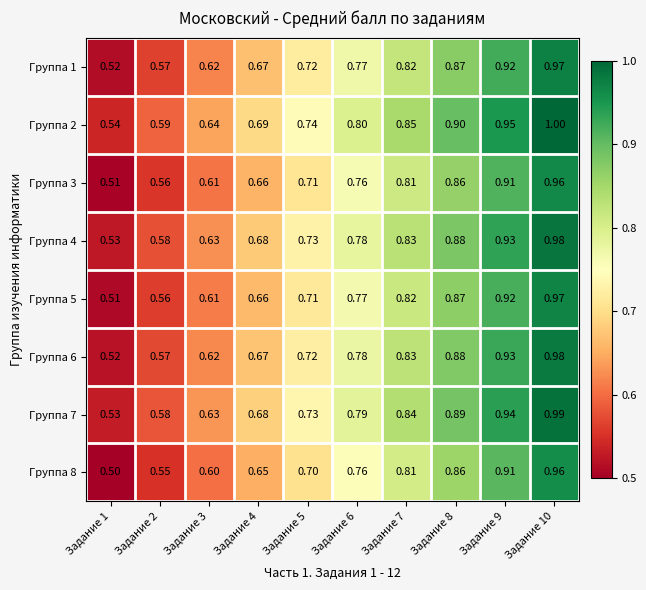

Is the value of Группа 3 at Задание 10 greater than the value of Группа 5 at Задание 8?

Yes